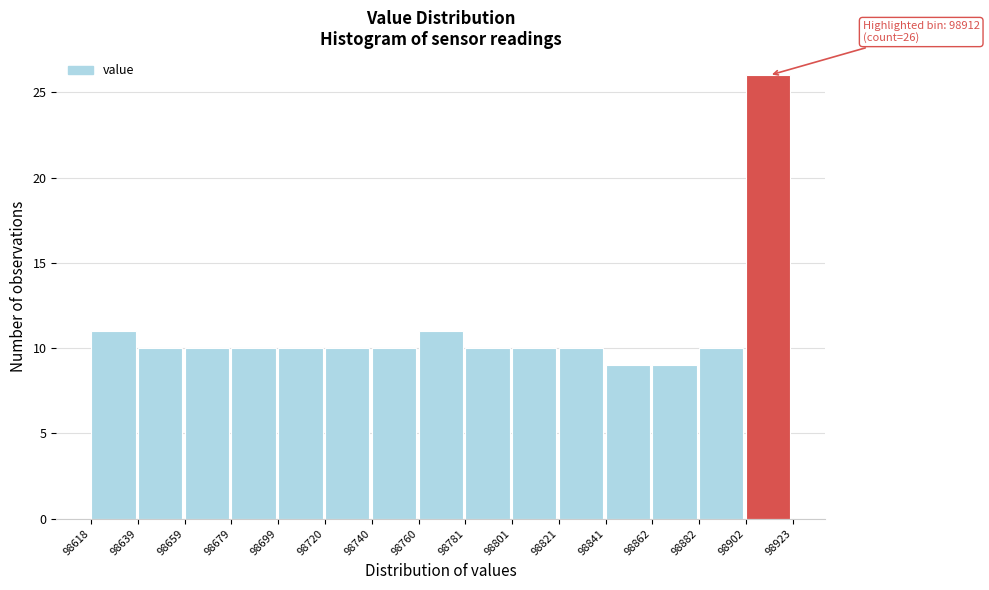

Over which range of the x-axis is the bar tallest?

98902 to 98923